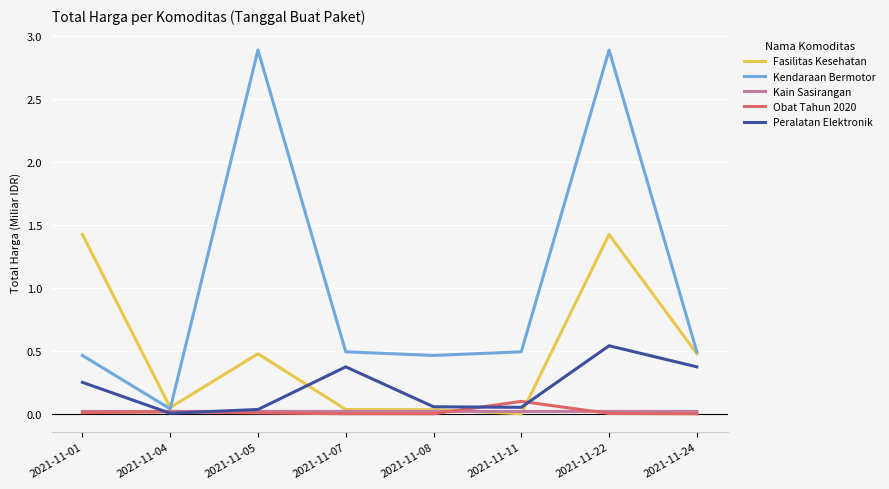

What are all the series names shown in the legend?

Fasilitas Kesehatan, Kendaraan Bermotor, Kain Sasirangan, Obat Tahun 2020, Peralatan Elektronik